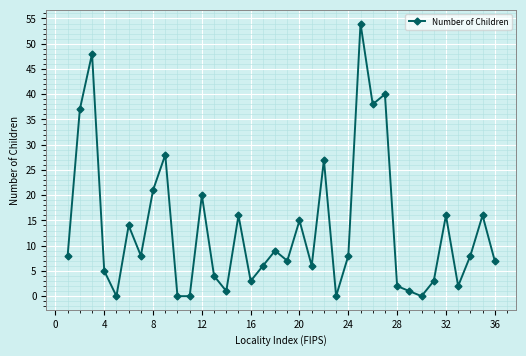

Count the number of data series in this chart.

1